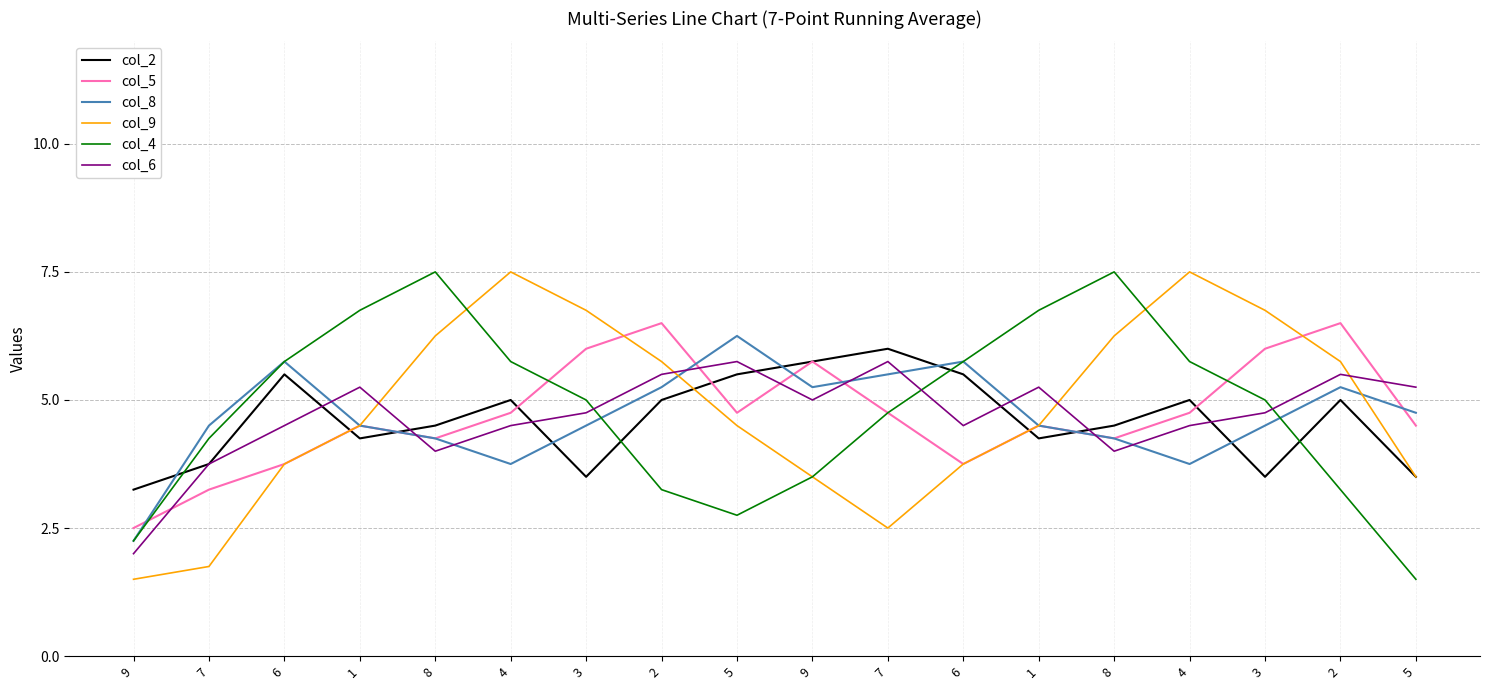

How many lines are shown in the chart?

6